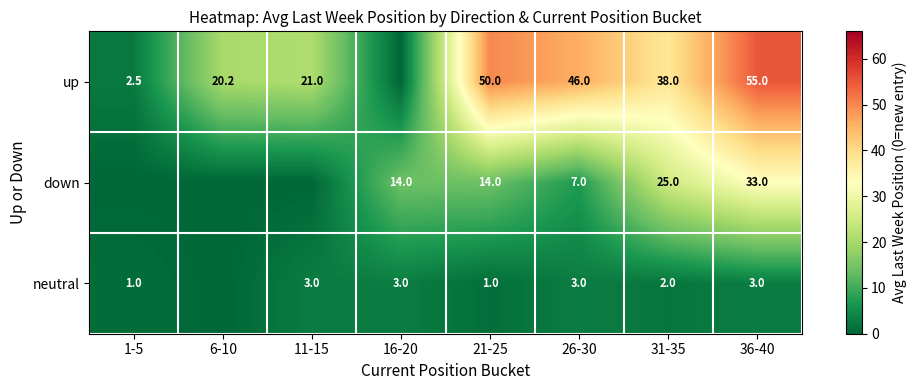

Is it true that up equals 69.8 at 26-30?

False